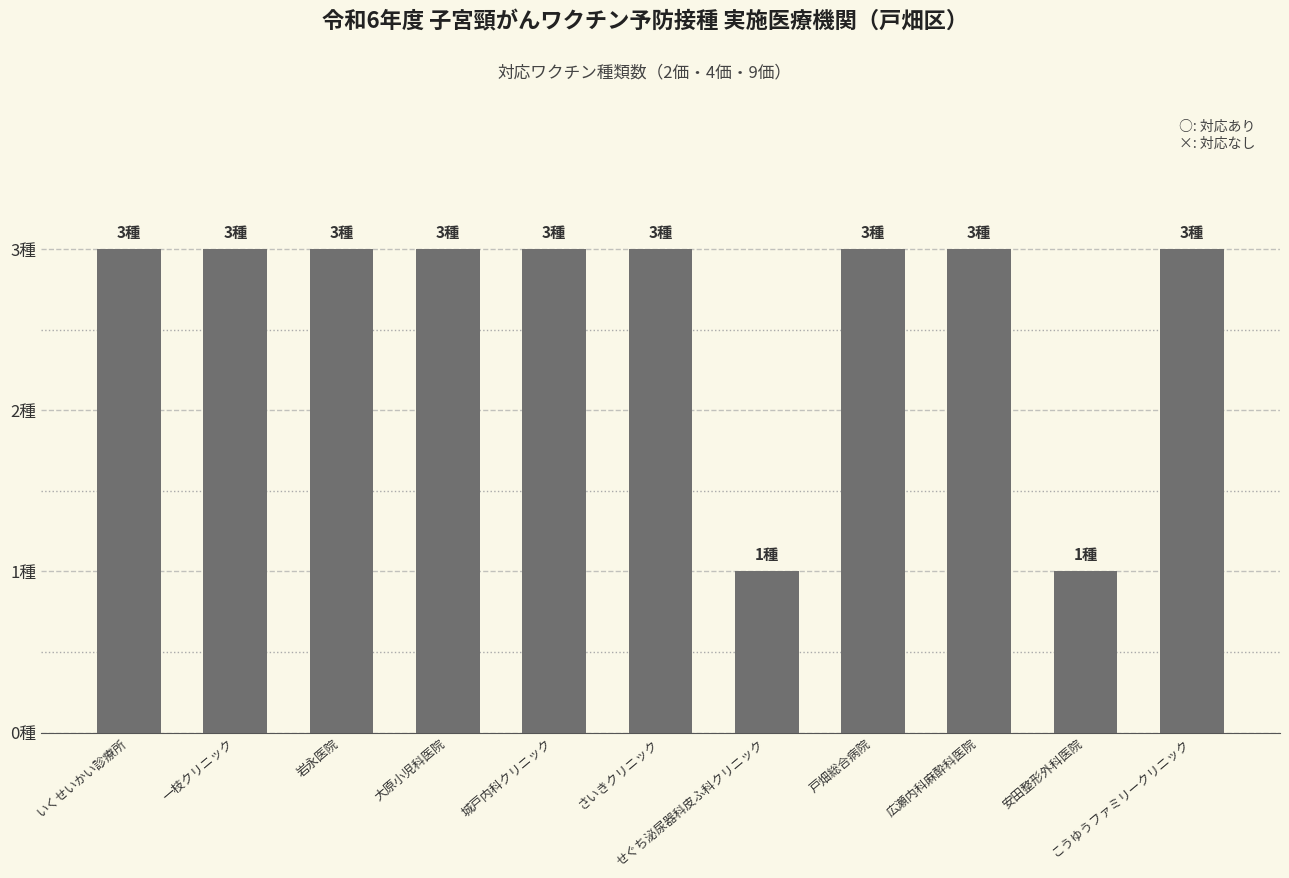

What is the label of the 11th bar from the right?

いくせいかい診療所